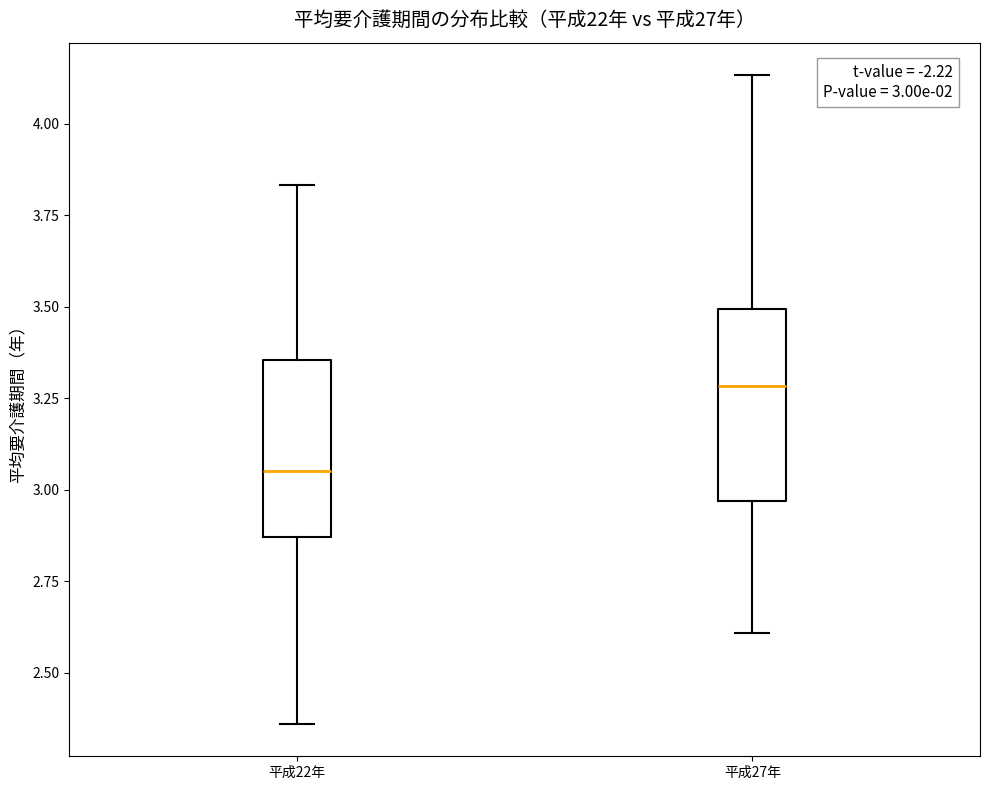

Which box's median line is the highest?

平成27年